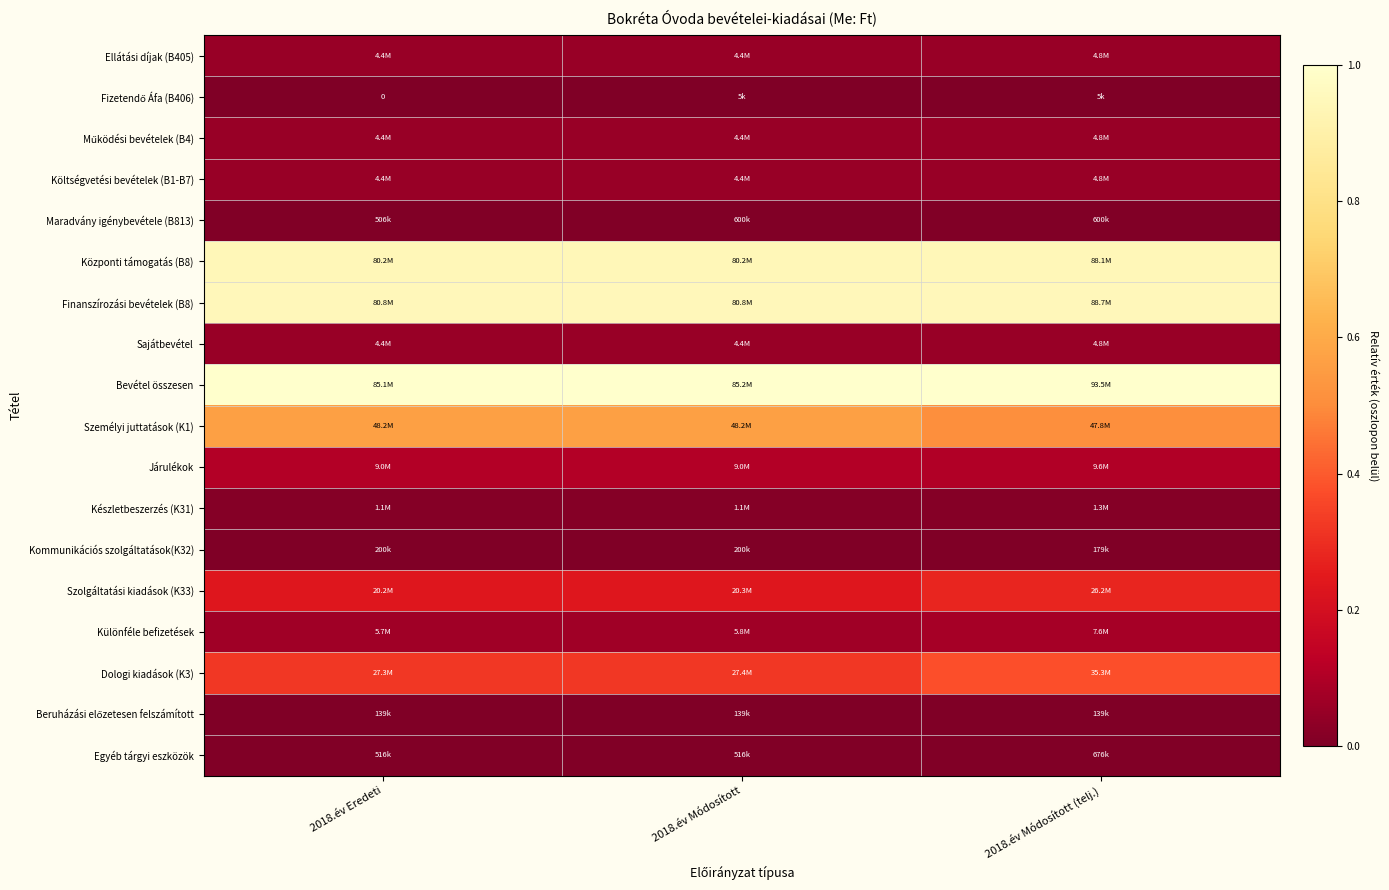

At how many categories does at least one series exceed 0?

3